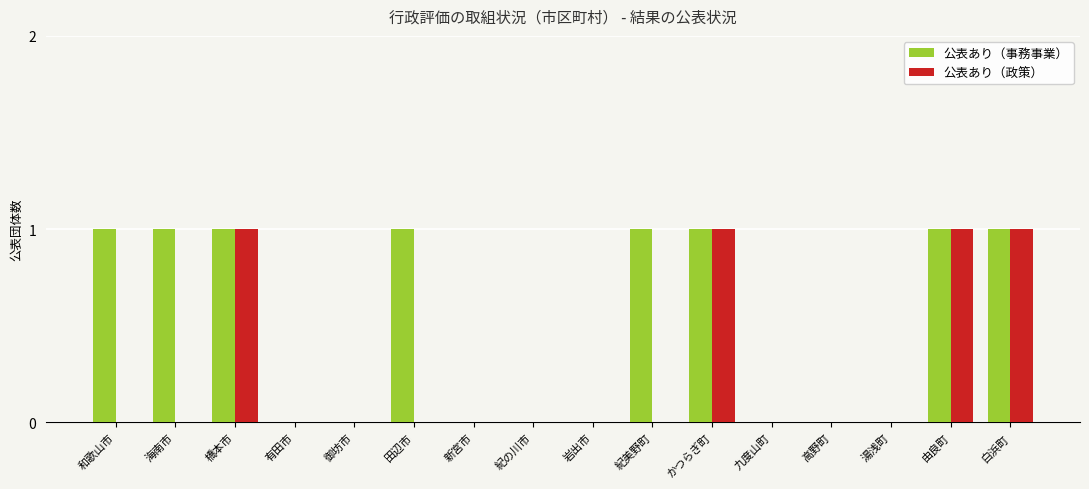

True or false: 公表あり（事務事業） has a value of 0 at 新宮市.

True